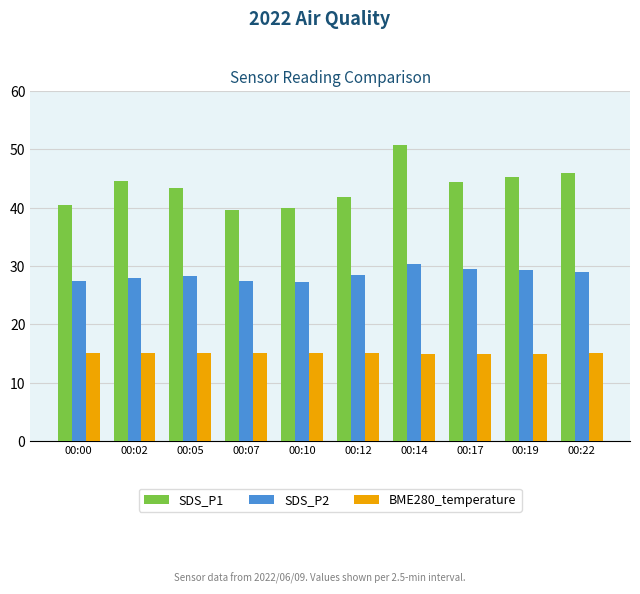

What value does the SDS_P2 series have at 00:00?

27.4